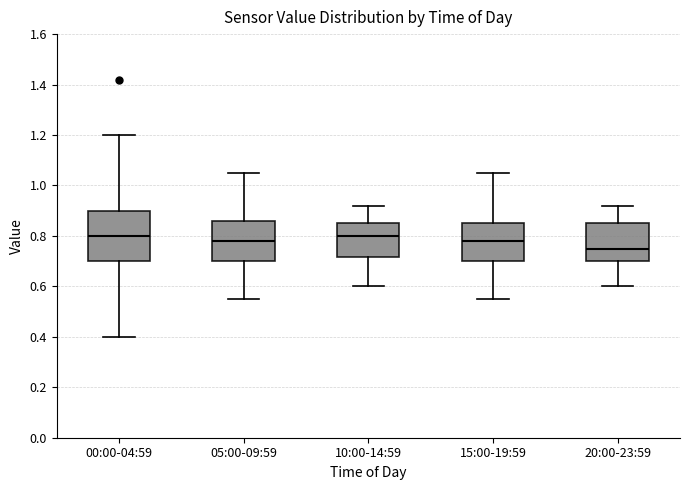

Which box has the lowest median line?

20:00-23:59